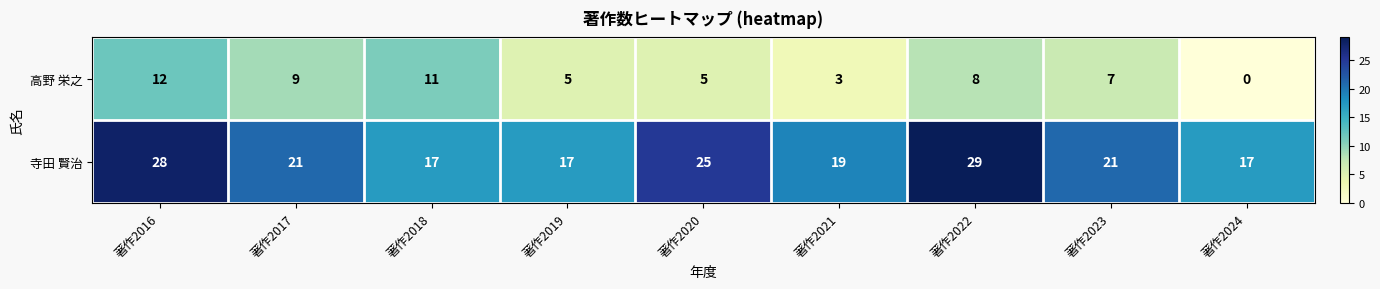

What is the difference between the maximum and second lowest values in the 高野 栄之 series?

9